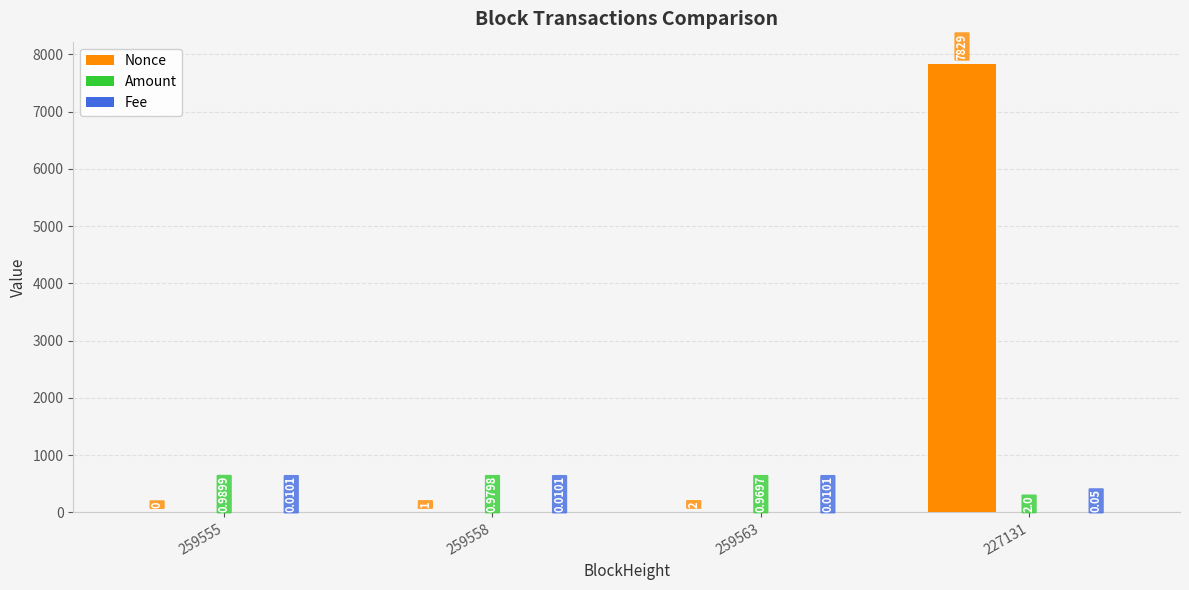

True or false: Nonce has a value of 2974.5 at 259555.

False